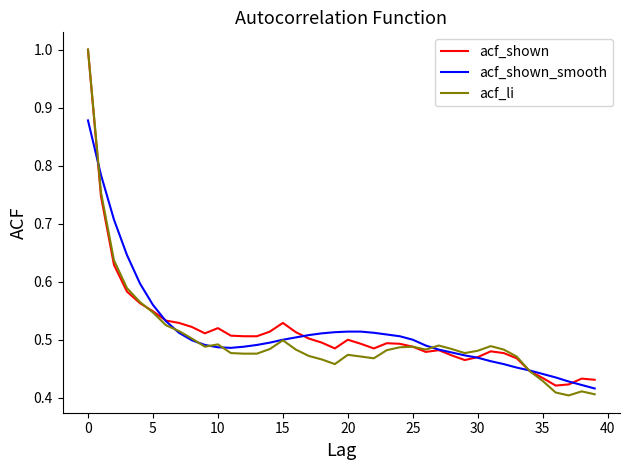

What is the highest value of the acf_shown series?

1.0